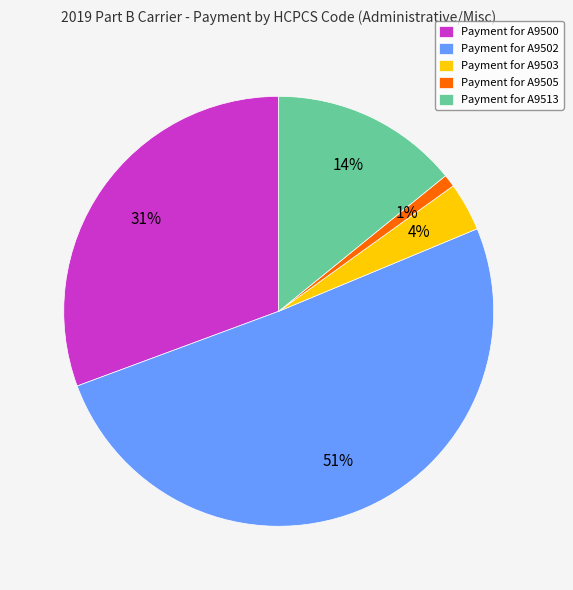

How many segments does this pie chart have?

5